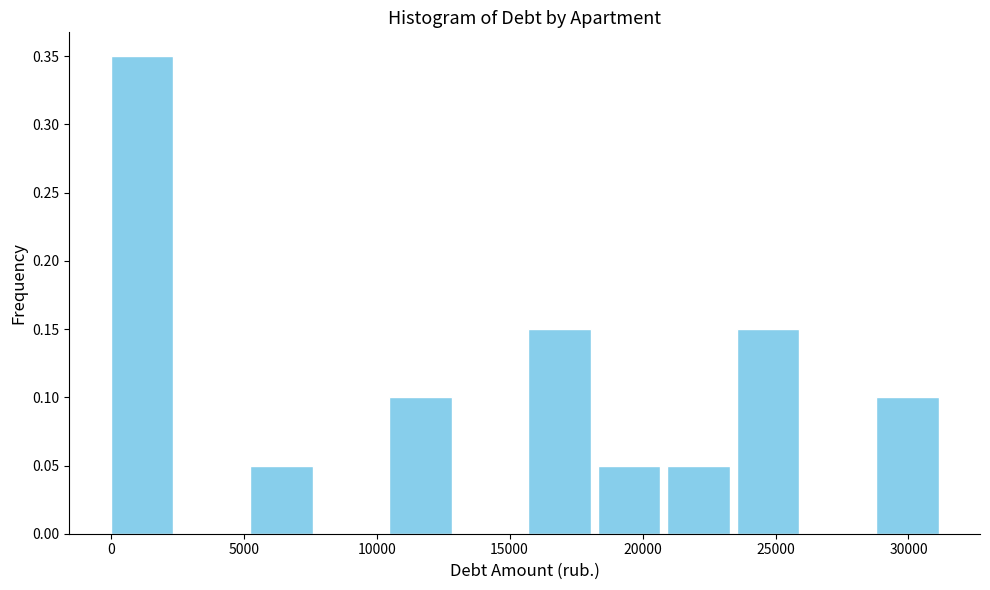

How tall is the bar that spans 10500 to 13000 on the x-axis? Neither the bar edges nor the heights are printed on the chart, so give them approximately, as read against the axes.

0.10